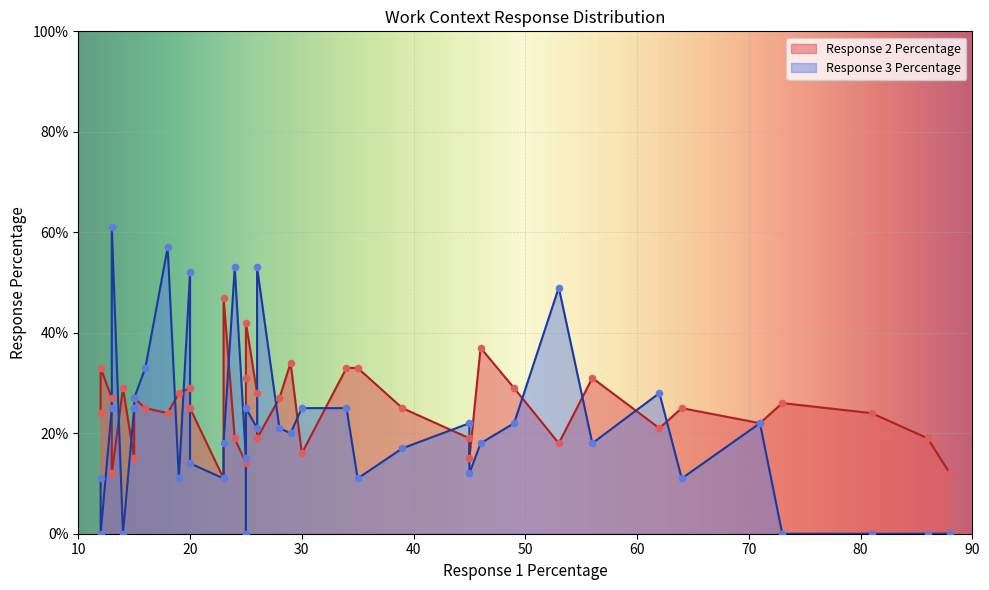

What is the total value across all series at 25?

29